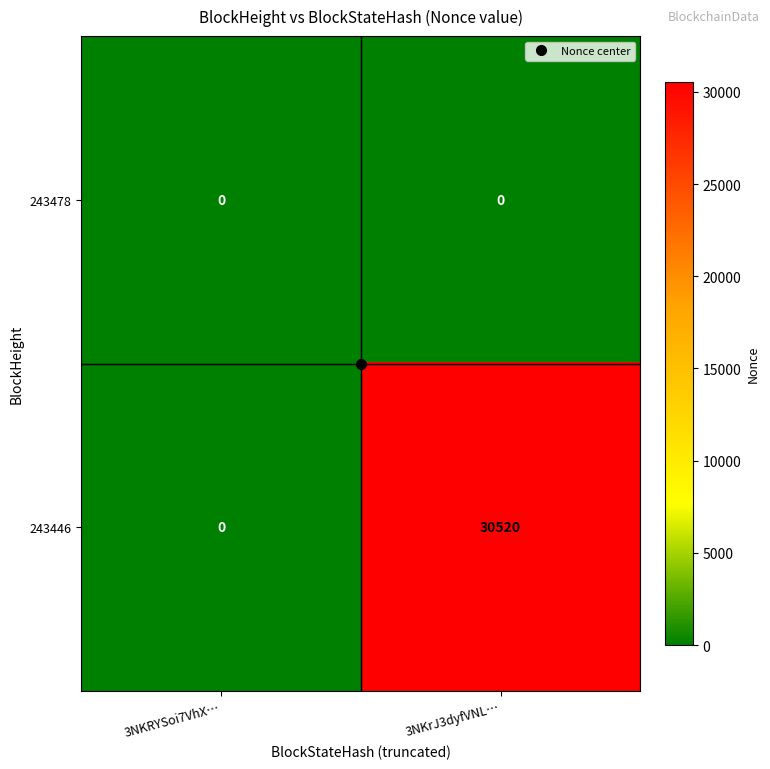

At how many categories does at least one series exceed 20156?

1